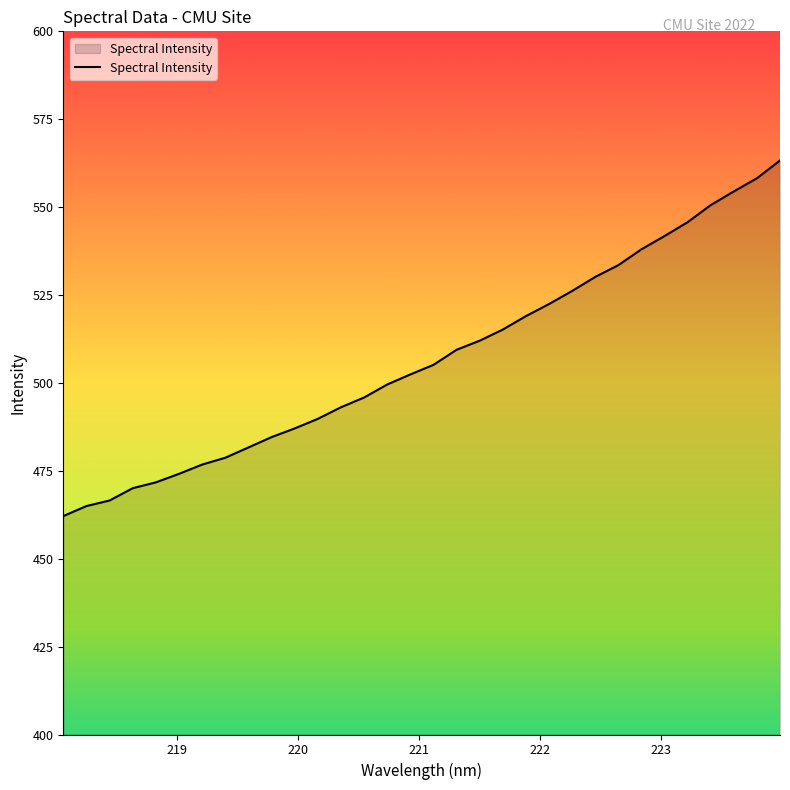

What is the smallest value displayed?

462.1